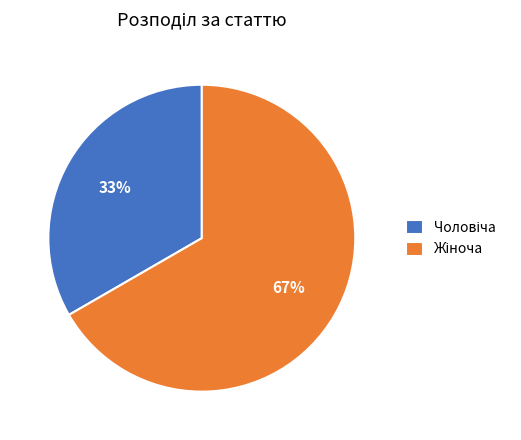

Does any single category account for the majority?

Yes